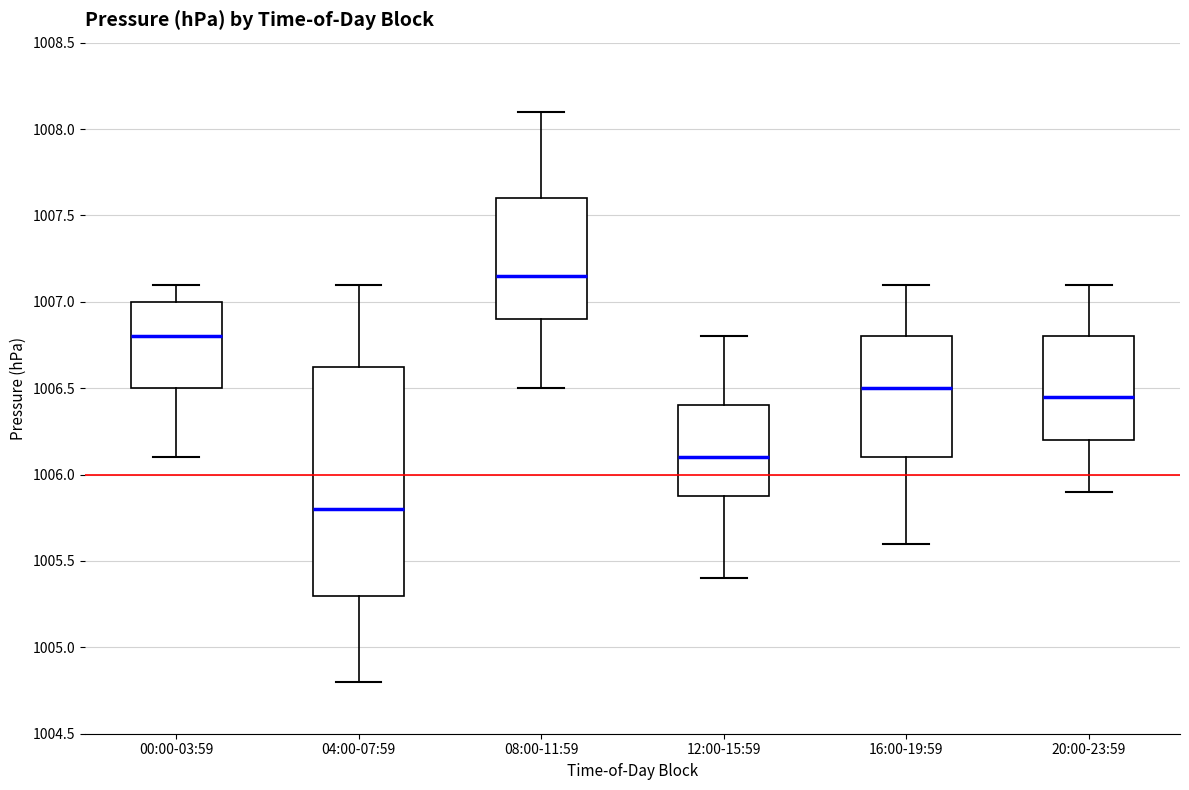

Reading left to right, read every box against the y-axis: the position of its median line, the range the box covers, and the ends of its whiskers. The values are not printed on the chart, so give them approximately, as read against the axis.

00:00-03:59: median 1006.80, box 1006.50 to 1007.00, whiskers 1006.10 to 1007.10
04:00-07:59: median 1005.80, box 1005.30 to 1006.65, whiskers 1004.80 to 1007.10
08:00-11:59: median 1007.15, box 1006.90 to 1007.60, whiskers 1006.50 to 1008.10
12:00-15:59: median 1006.10, box 1005.90 to 1006.40, whiskers 1005.40 to 1006.80
16:00-19:59: median 1006.50, box 1006.10 to 1006.80, whiskers 1005.60 to 1007.10
20:00-23:59: median 1006.45, box 1006.20 to 1006.80, whiskers 1005.90 to 1007.10